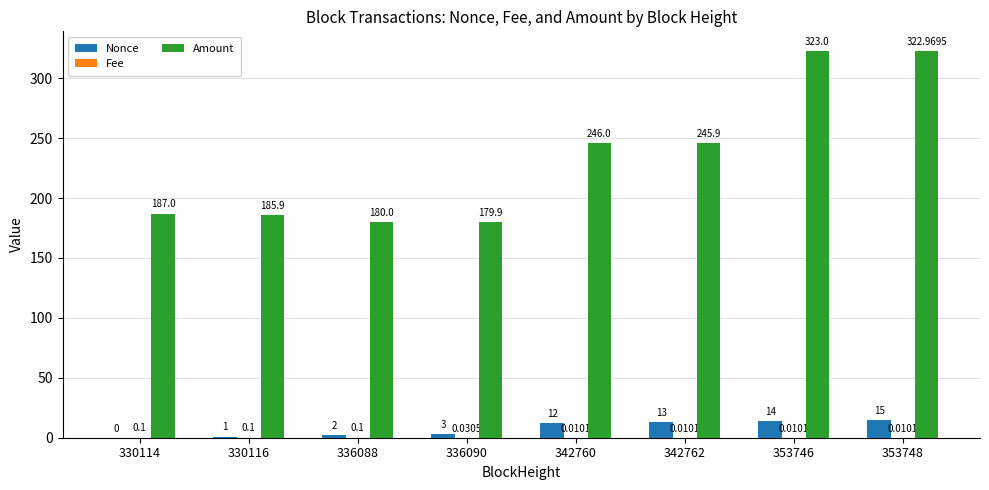

What is the sum of the Nonce values at 330116 and 342760?

13.0